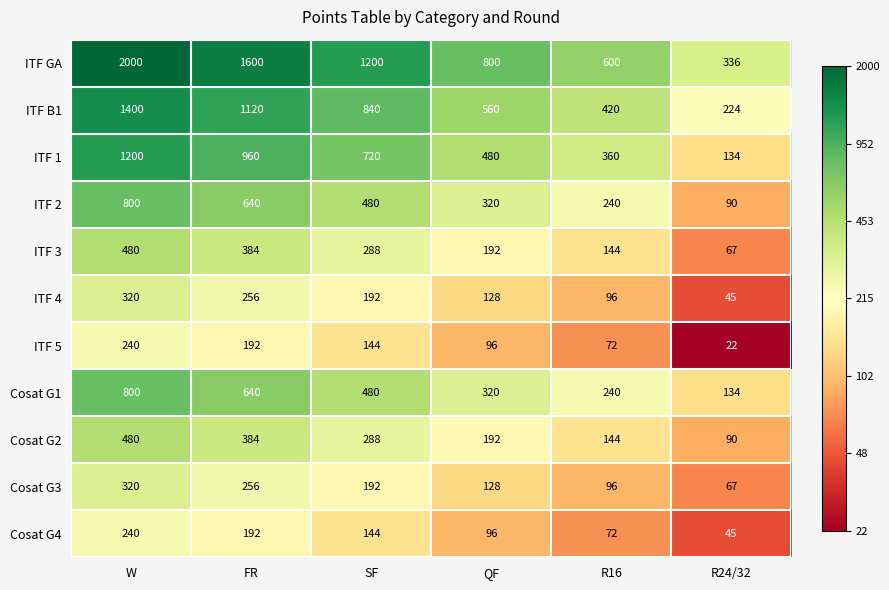

Rank the categories by ITF 3 value from lowest to highest.

R24/32, R16, QF, SF, FR, W